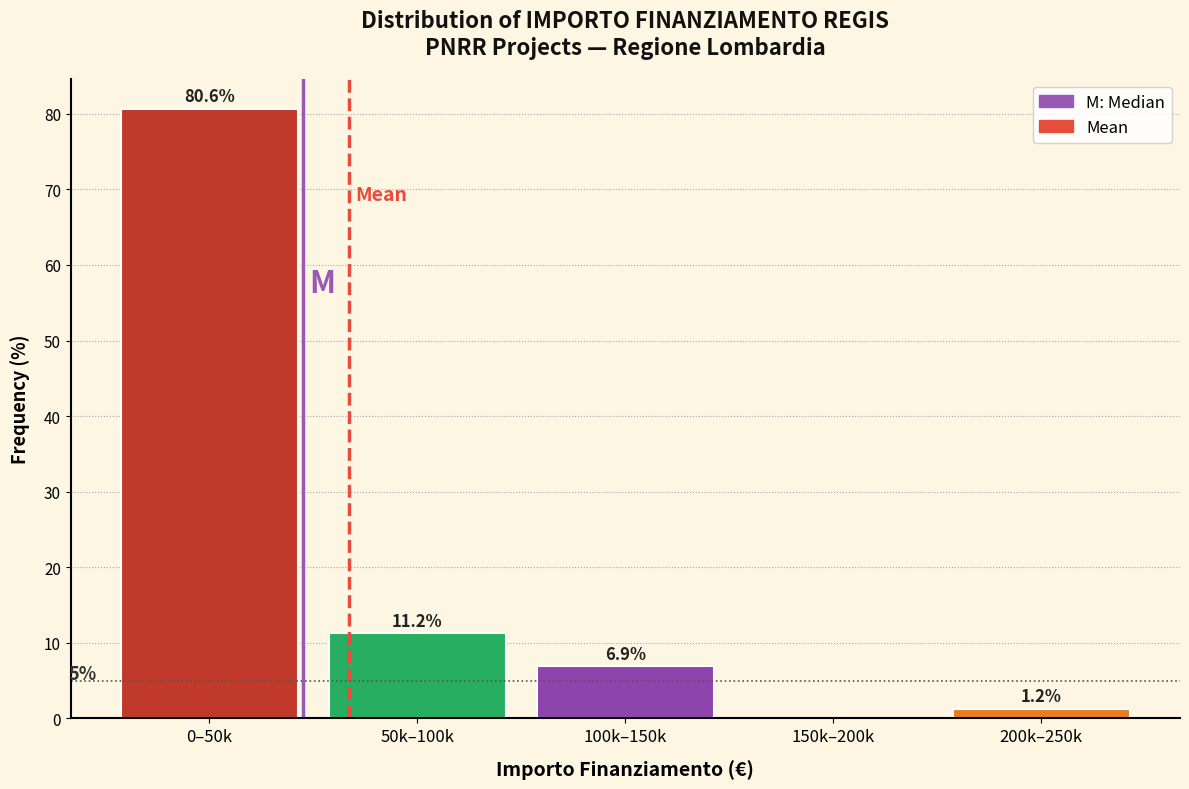

Which has a higher value, 200k–250k or 150k–200k?

200k–250k